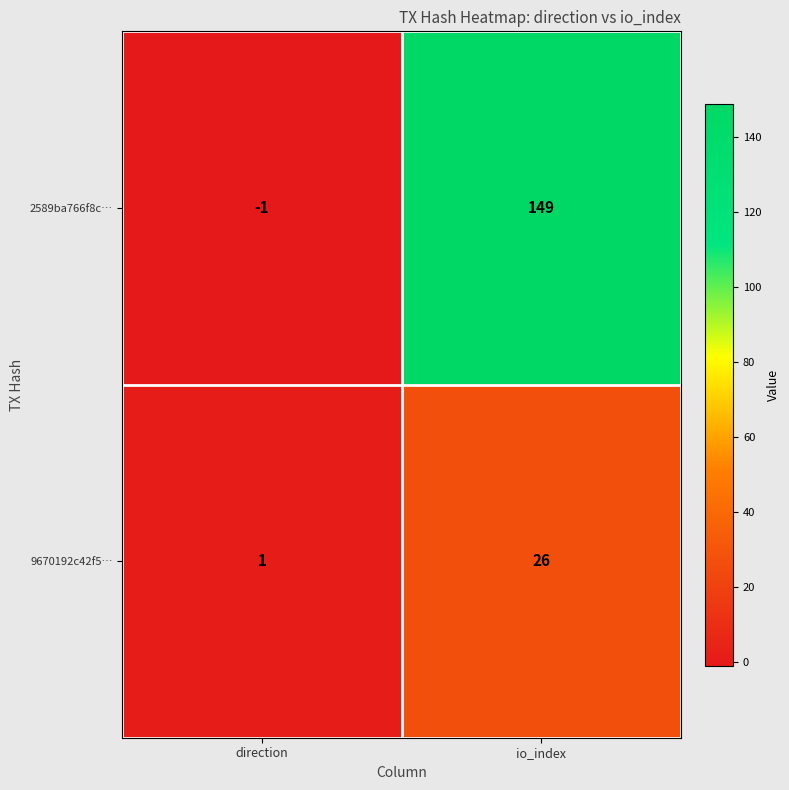

At which label is 9670192c42f5… closest to 13?

direction